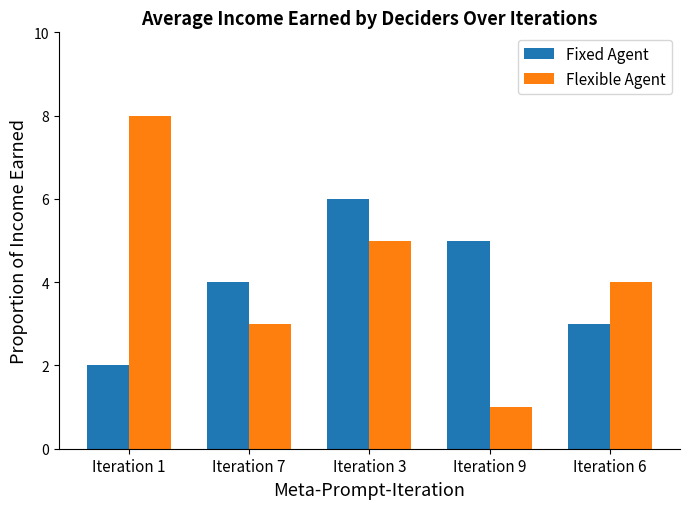

Which series has the widest spread of values?

Flexible Agent